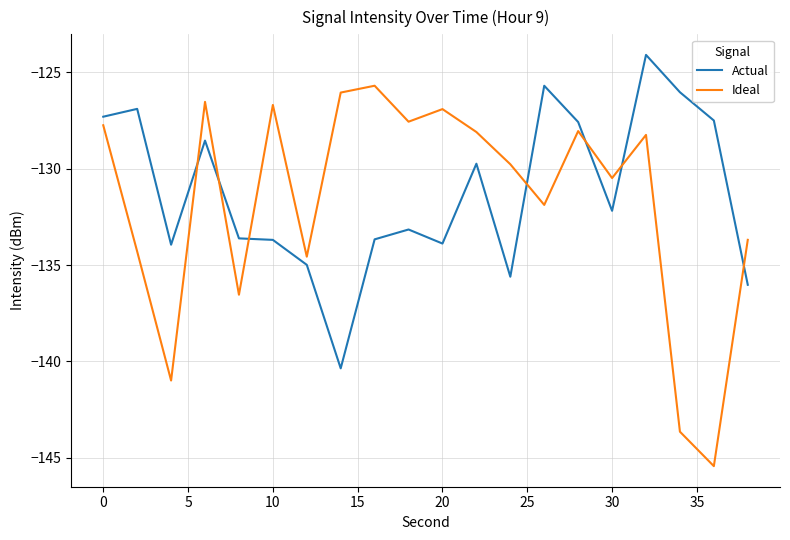

What is the maximum value for Ideal?

-125.7